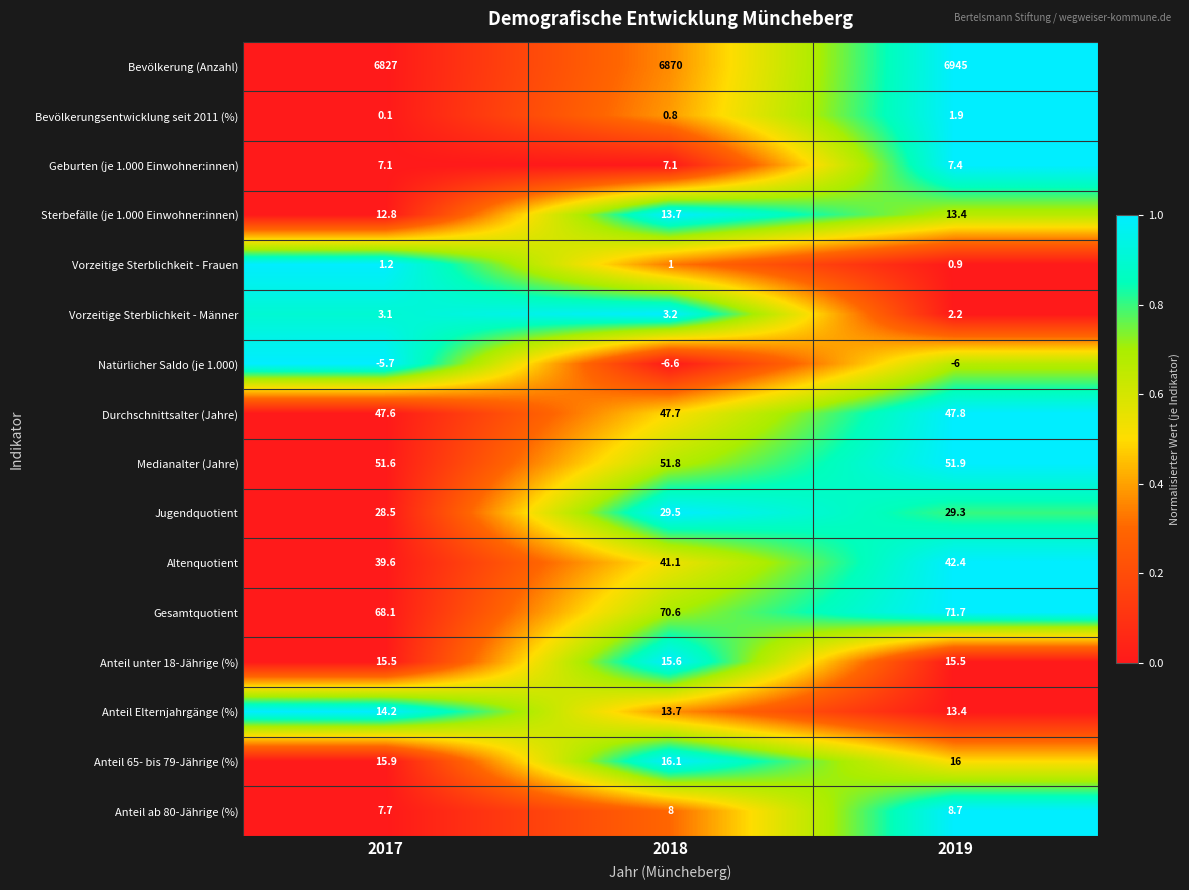

What is the minimum value for Vorzeitige Sterblichkeit - Frauen?

0.9